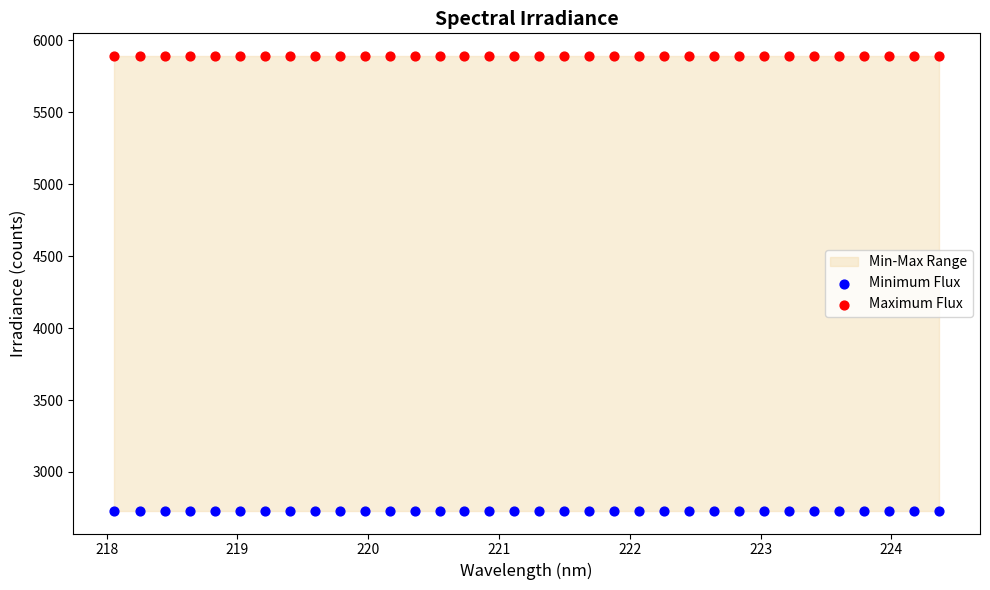

Which series contains the lowest Y value?

Minimum Flux